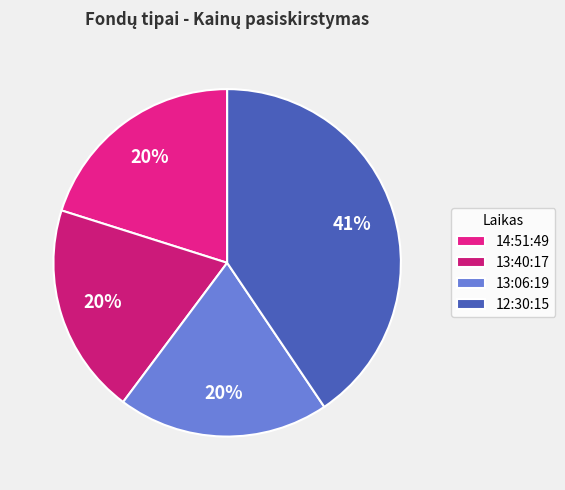

How many slices are in this pie chart?

4